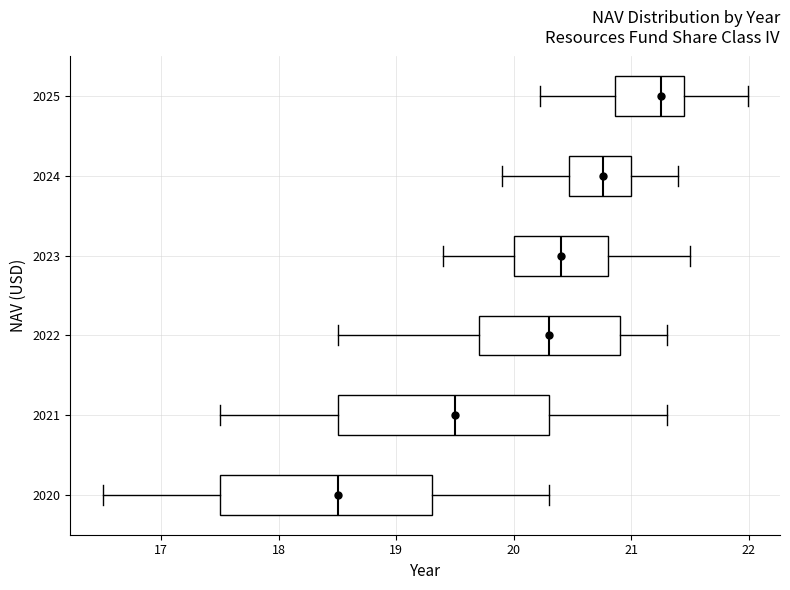

Which box has the furthest to the right median line?

2025